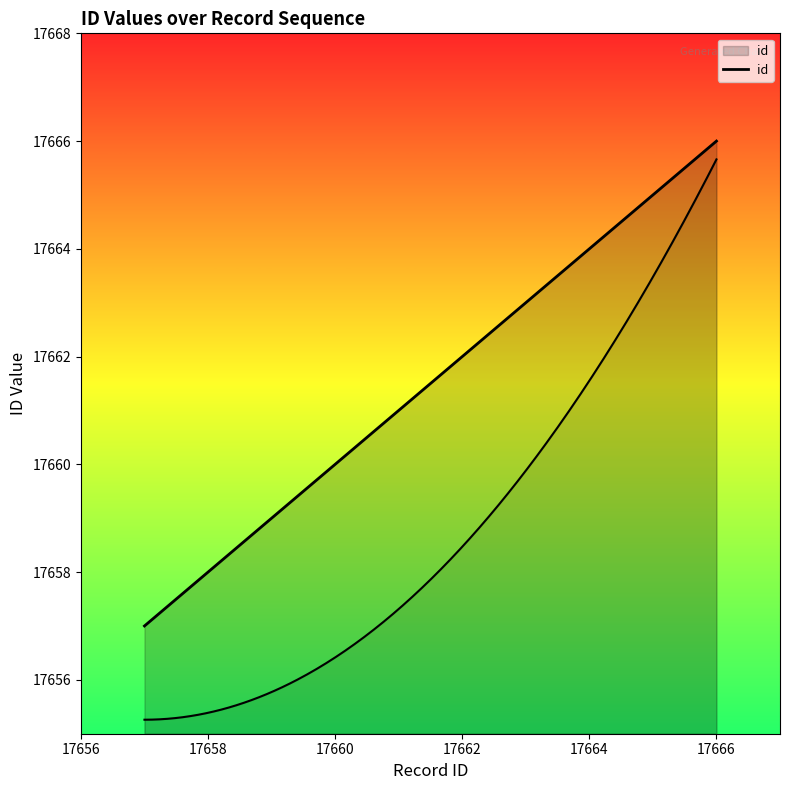

What is the change in value from 17658 to 17664?

+6